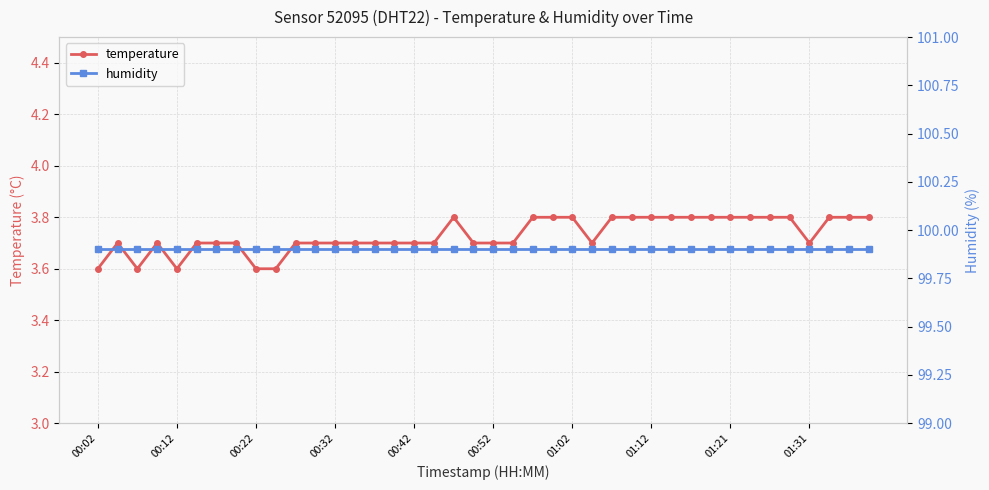

What is the maximum value for temperature?

3.8